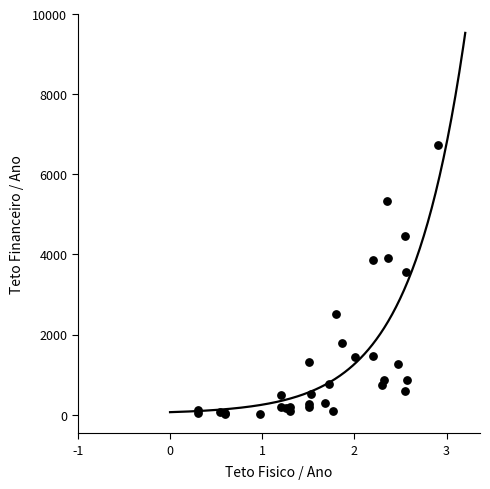

What Y value in the scatter plot is closest to 3375?

3570.5